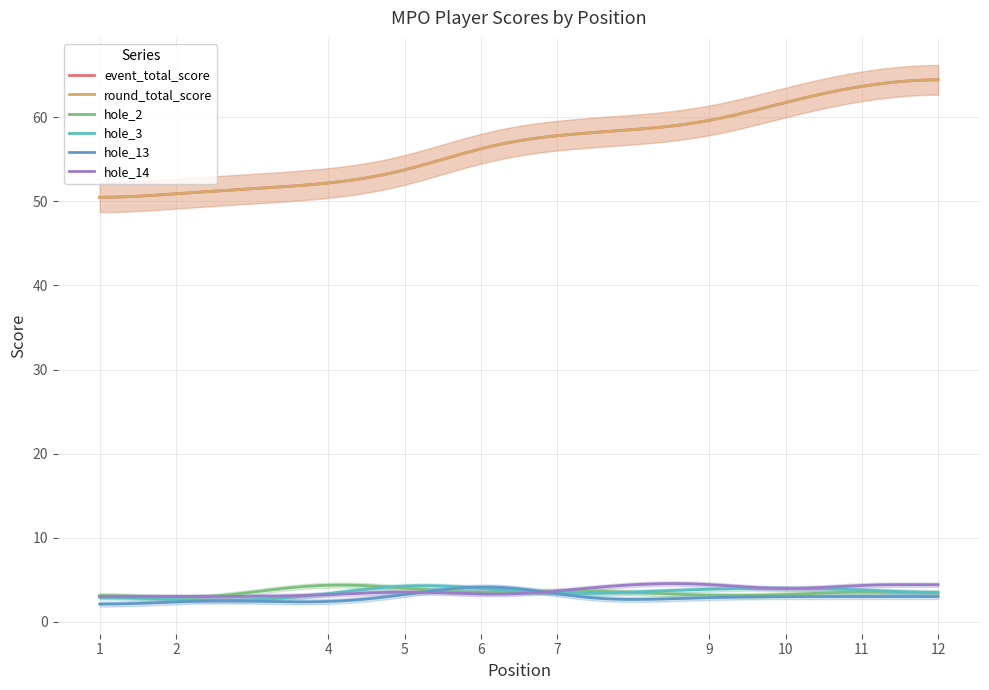

What is the minimum value shown in the chart?

2